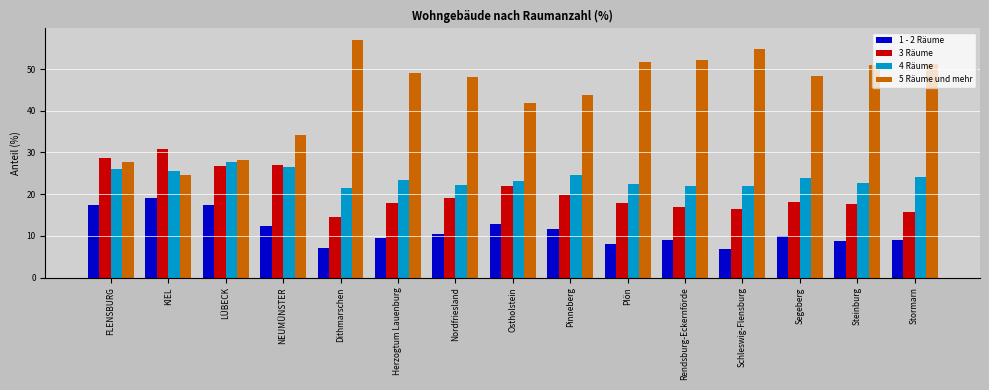

Which series has the largest total across all categories?

5 Räume und mehr